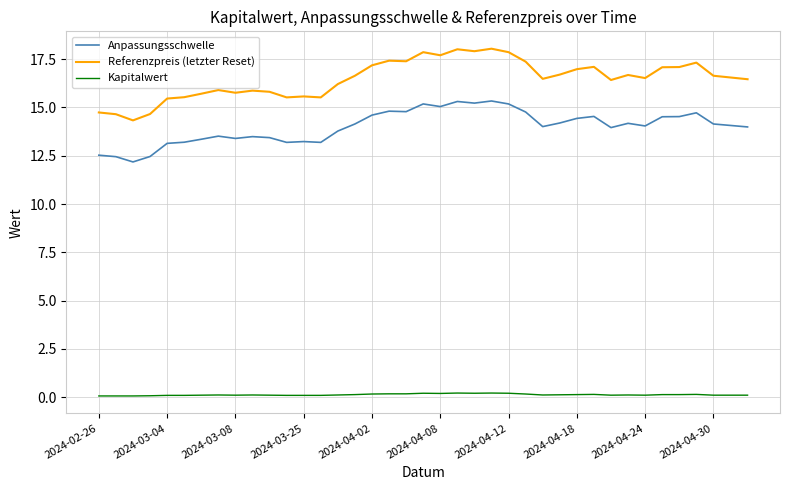

What is the greatest value displayed?

18.0